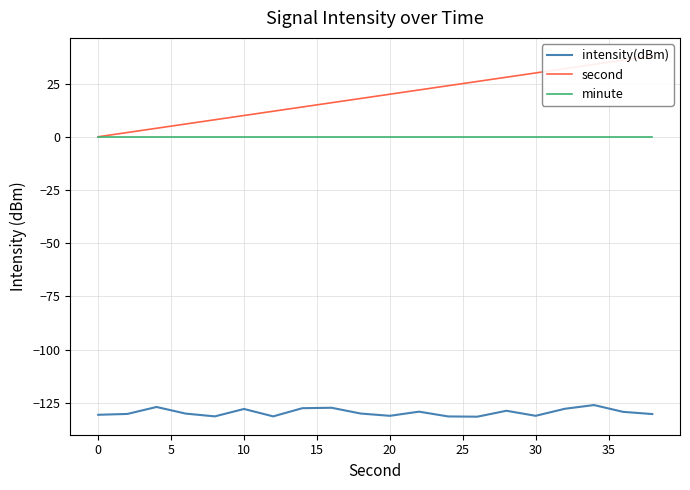

True or false: intensity(dBm) and minute intersect in this chart.

False